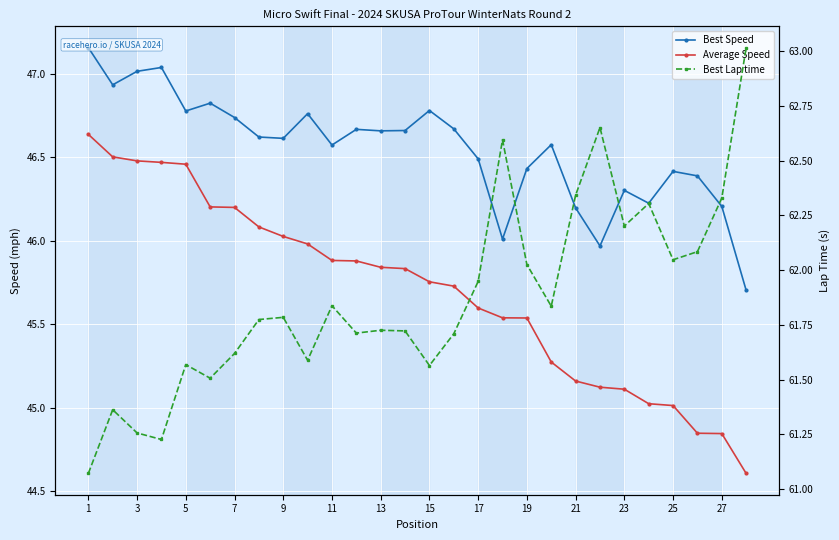

What is the average value of the Best Lap time series?

61.9